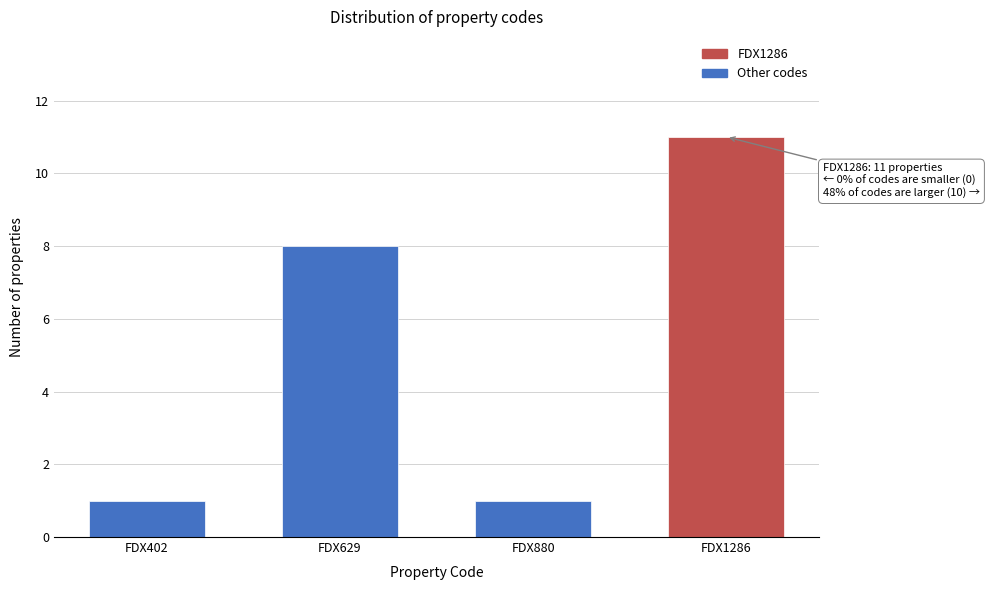

Reading left to right, transcribe all the data shown in this chart.

1	8	1	11